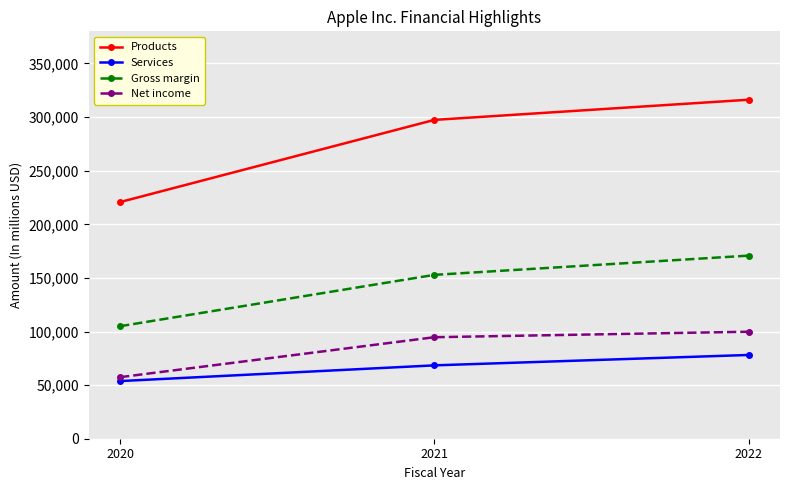

The value of Services at 2022 is 78129. True or false?

True